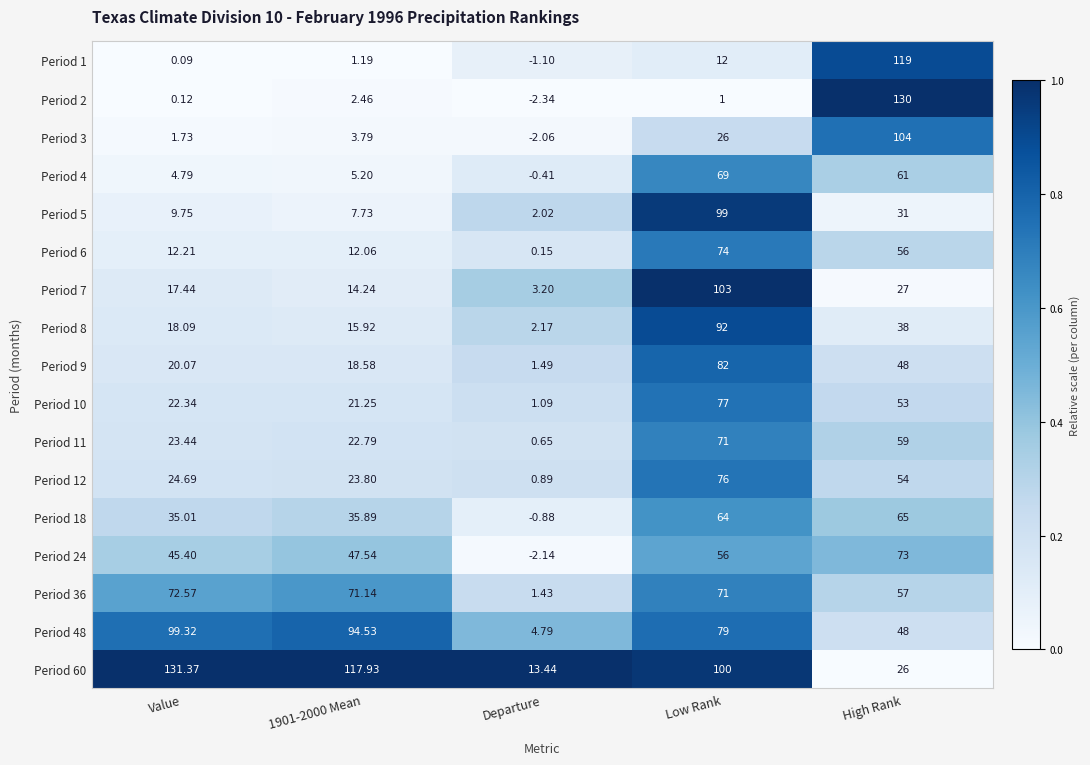

At which label is Period 24 closest to 35?

Value